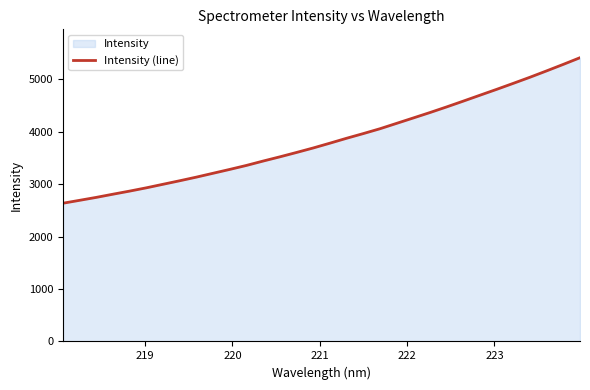

What is the greatest value displayed?

5413.2